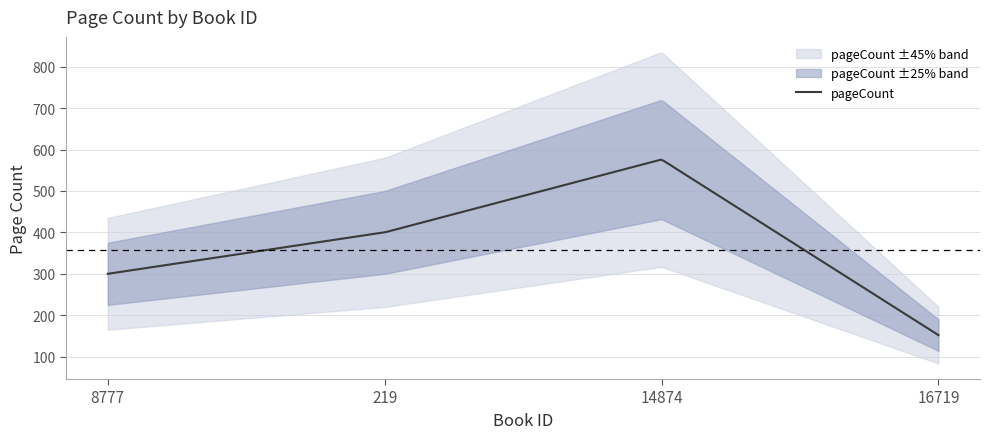

The value at 16719 is 206. True or false?

False